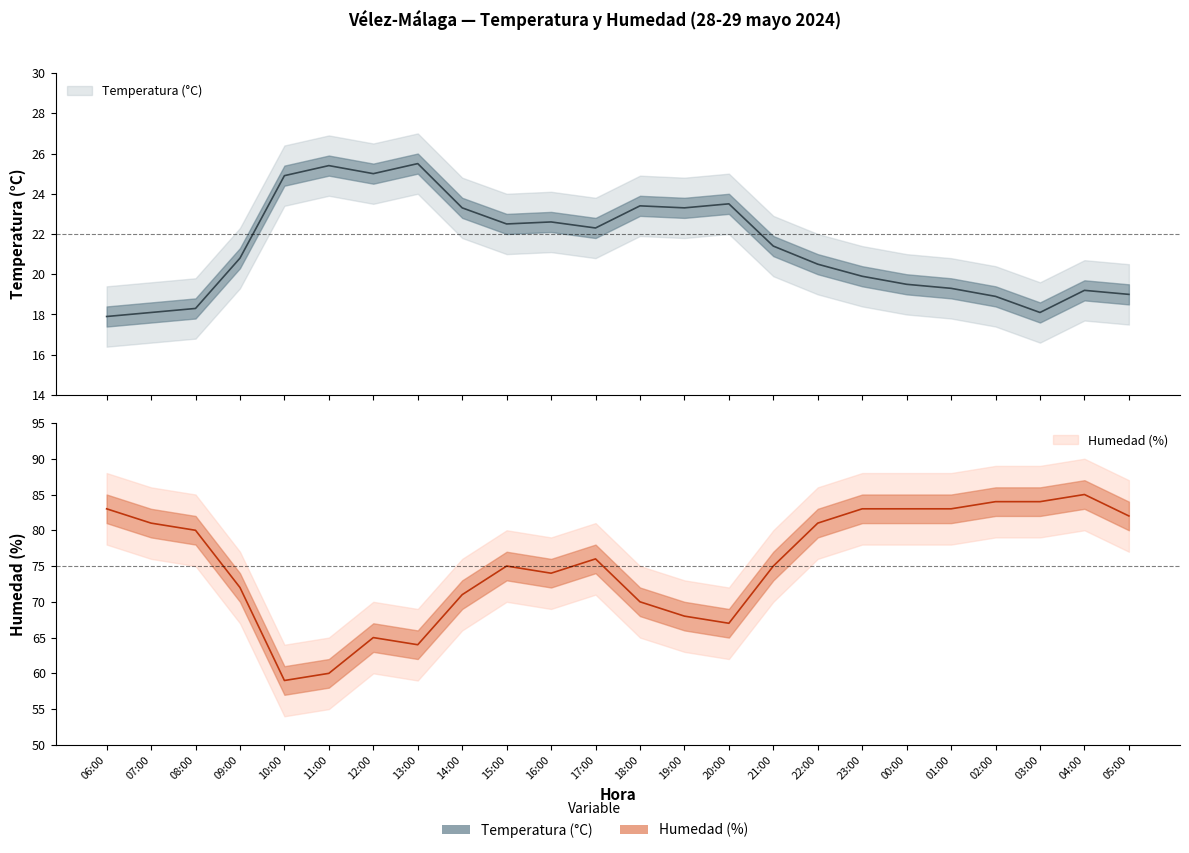

How many values in the Humedad (%) series are below 76?

12